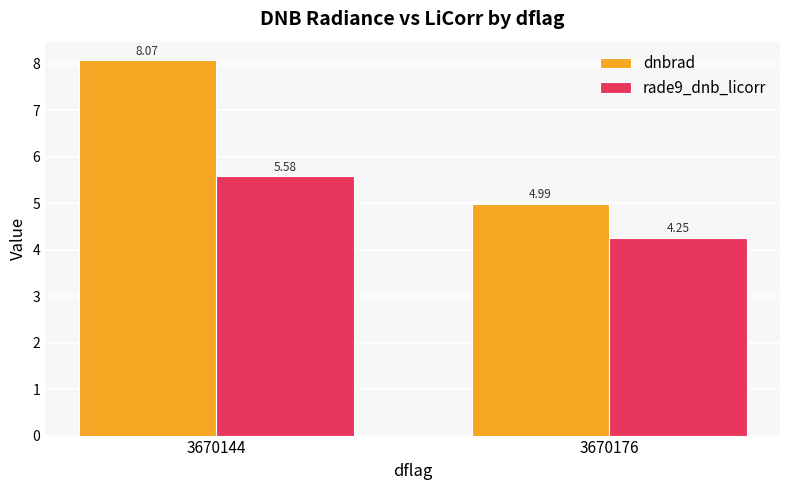

What is the approximate value of dnbrad at 3670144?

8.1